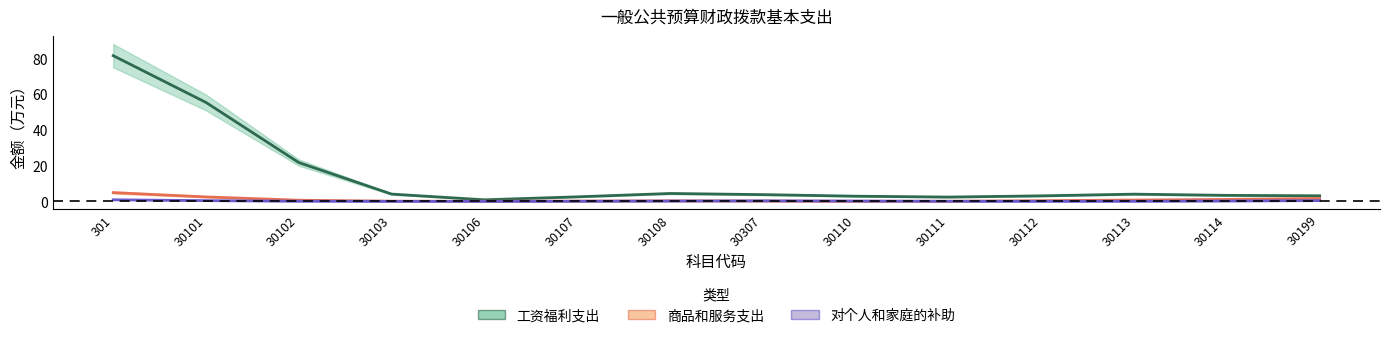

Which series ends up on top after the final intersection of 商品和服务支出 and 对个人和家庭的补助?

商品和服务支出